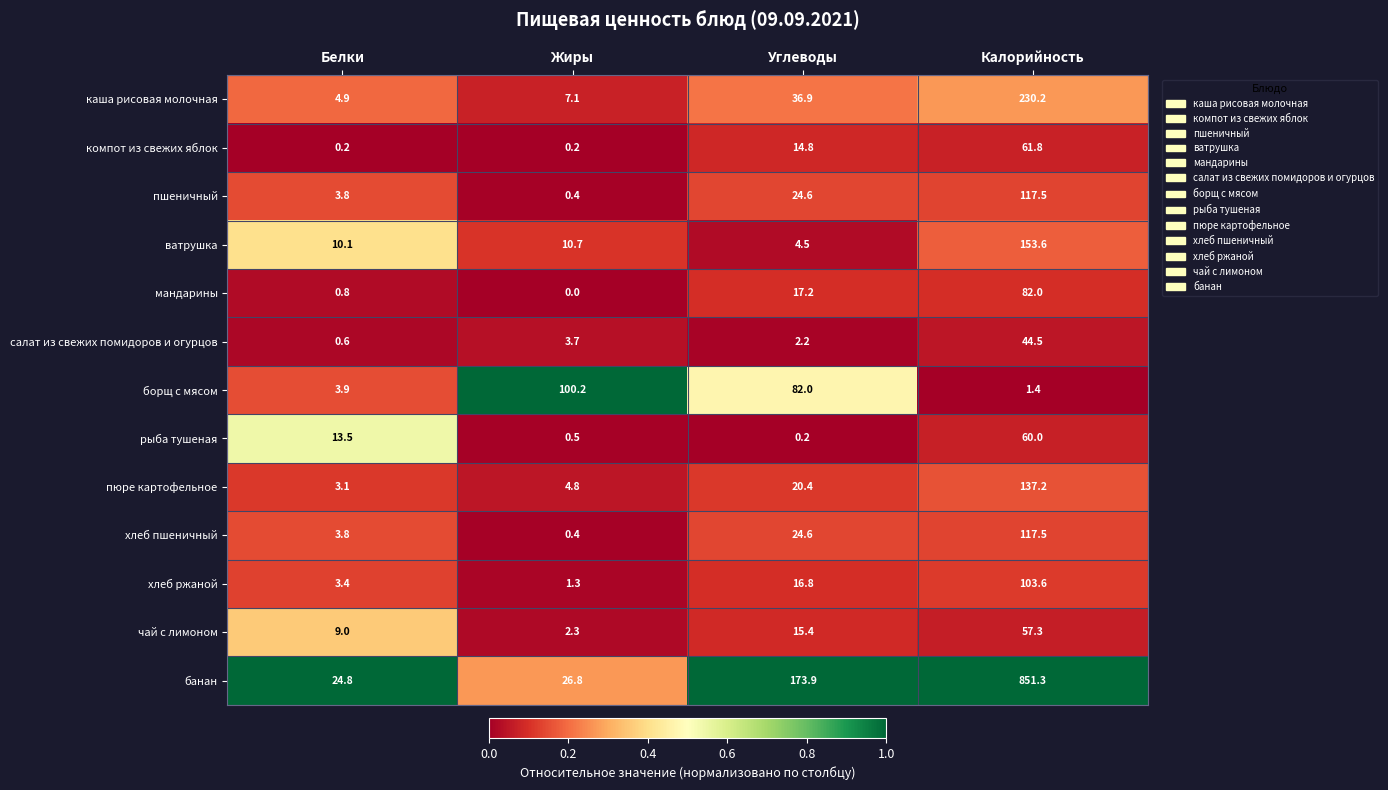

Rank the categories by пшеничный value from highest to lowest.

Калорийность, Углеводы, Белки, Жиры